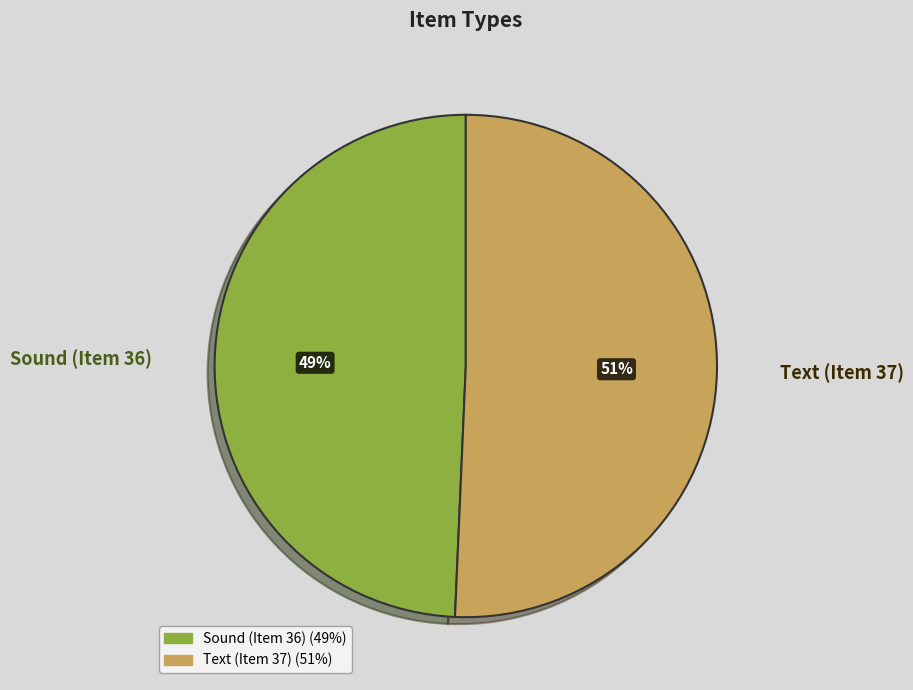

What percentage is the Sound (Item 36) slice, to the nearest percent?

49%